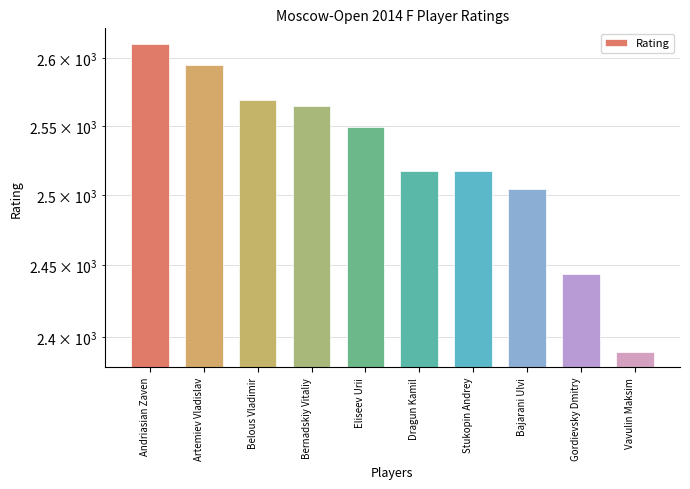

What position from the left is Stukopin Andrey?

7